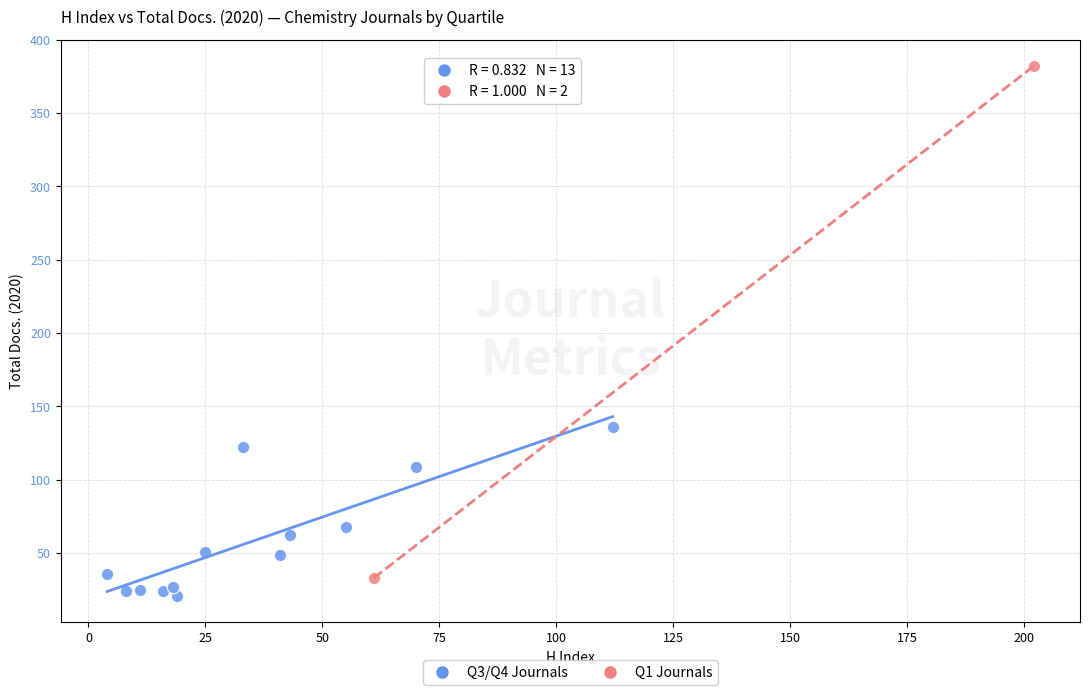

What are all the series names shown in the legend?

Q3/Q4 Journals, Q1 Journals